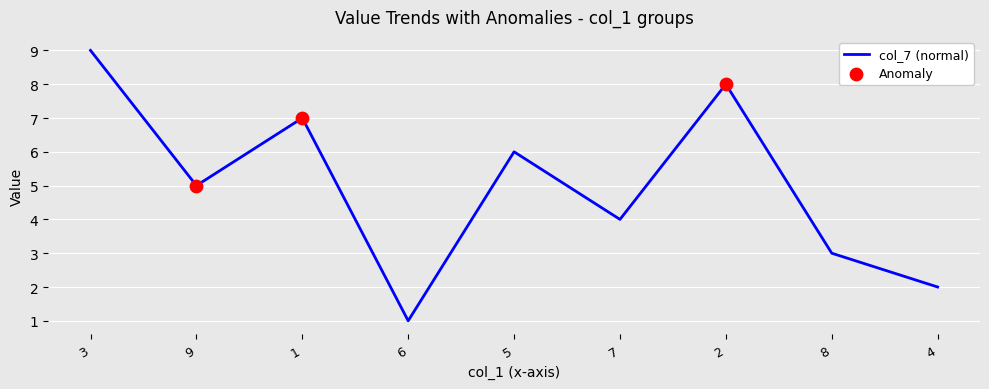

Rank the categories by value from lowest to highest.

6, 4, 8, 7, 9, 5, 1, 2, 3